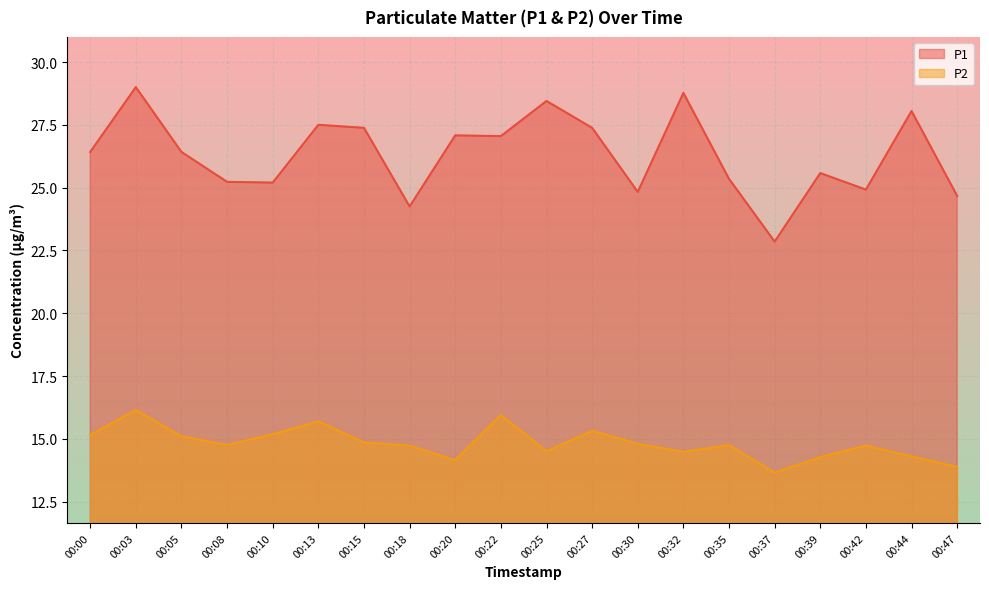

How many lines are shown in the chart?

2